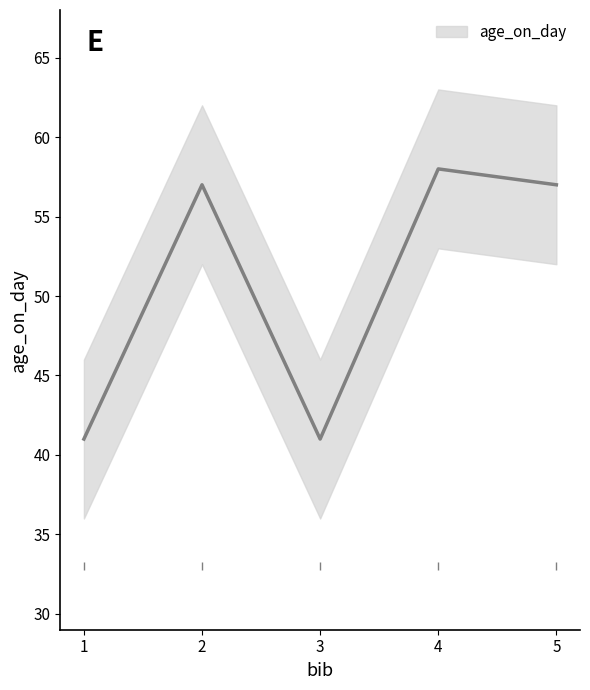

What is the smallest value displayed?

41